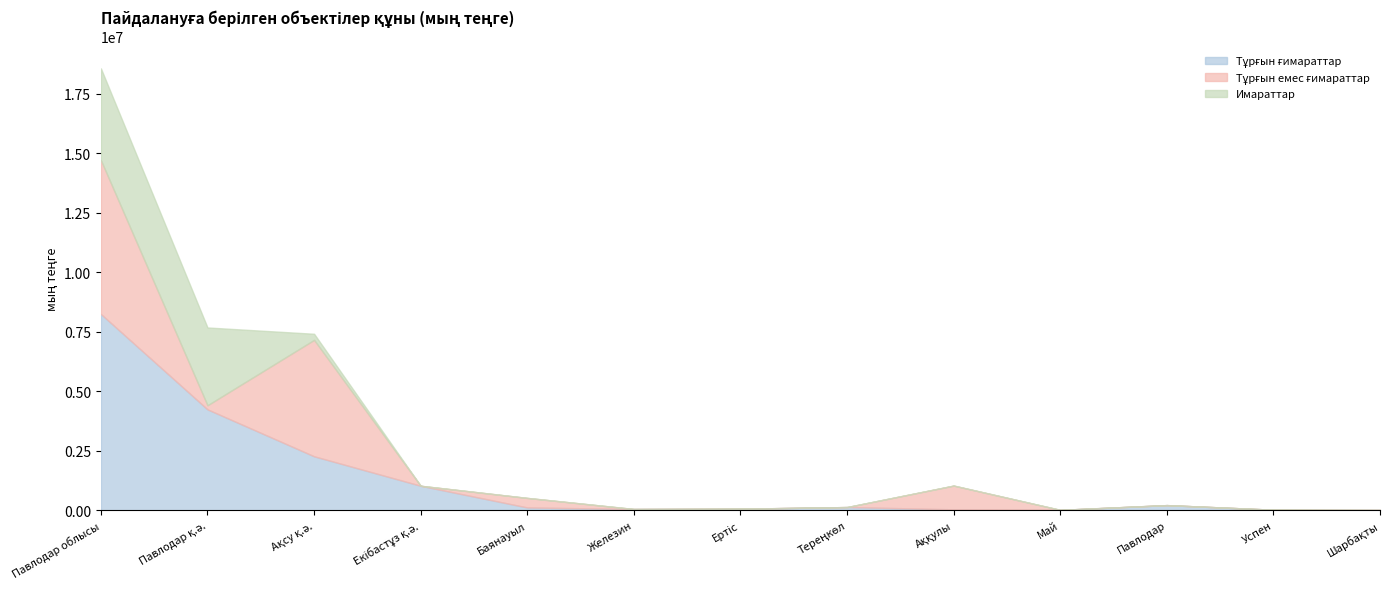

True or false: Тұрғын емес ғимараттар has a value of 6464467 at Павлодар облысы.

True